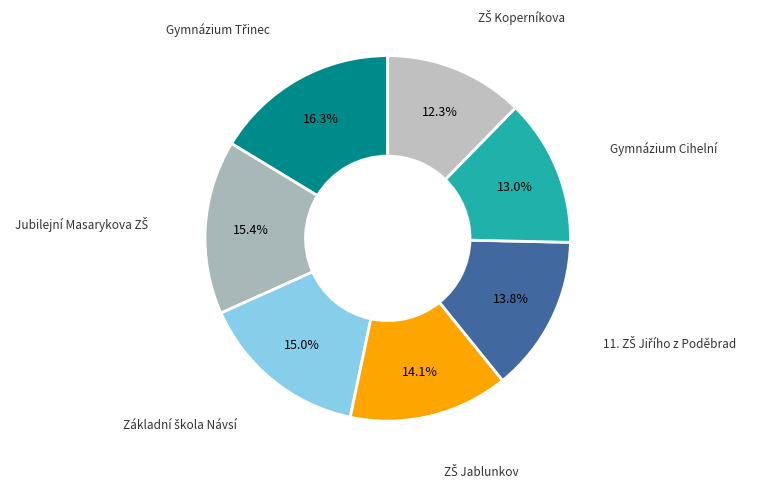

How many segments does this pie chart have?

7